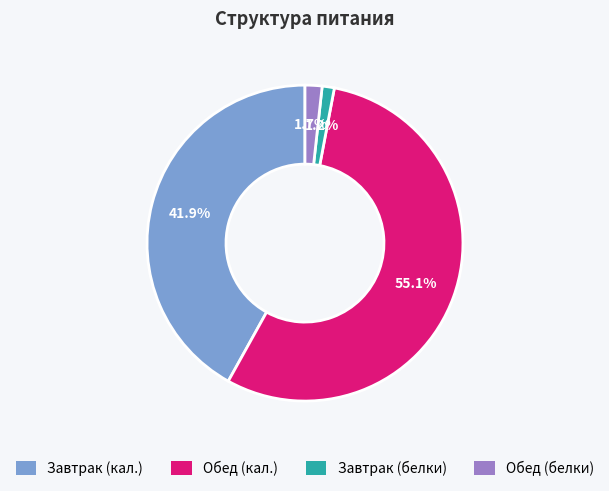

Does any single category account for the majority?

Yes